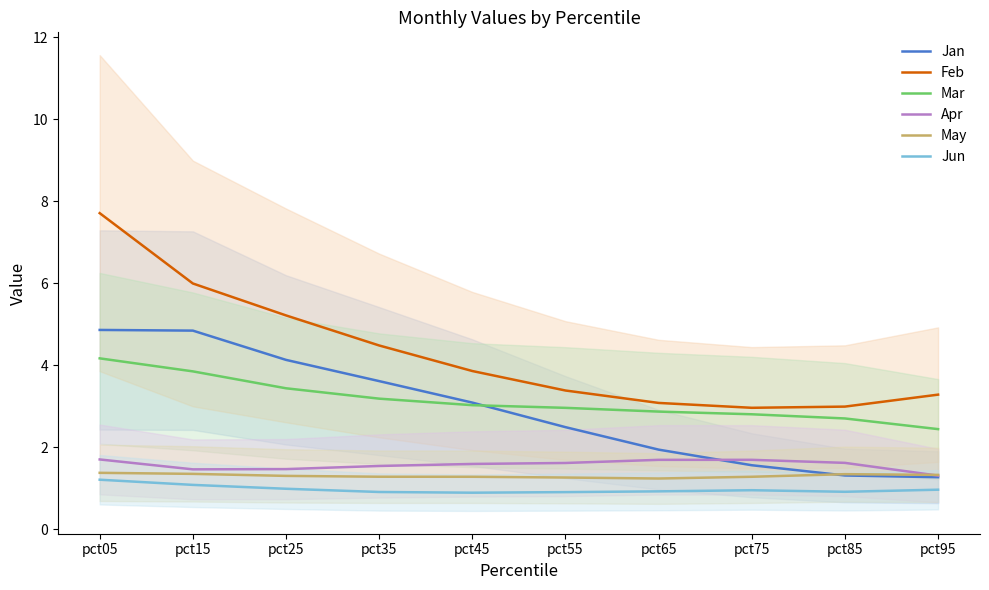

Reading left to right, extract all data points from this chart.

Jan: 4.9	4.8	4.1	3.6	3.1	2.5	1.9	1.6	1.3	1.3
Feb: 7.7	6.0	5.2	4.5	3.9	3.4	3.1	3.0	3.0	3.3
Mar: 4.2	3.9	3.4	3.2	3.0	3.0	2.9	2.8	2.7	2.4
Apr: 1.7	1.5	1.5	1.5	1.6	1.6	1.7	1.7	1.6	1.3
May: 1.4	1.3	1.3	1.3	1.3	1.3	1.2	1.3	1.3	1.3
Jun: 1.2	1.1	1.0	0.9	0.9	0.9	0.9	1.0	0.9	1.0